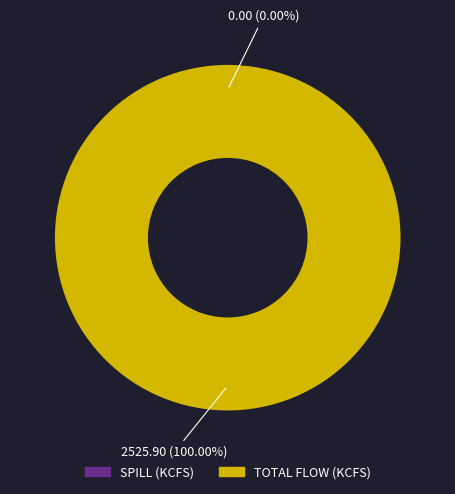

Between 30 and 2, which is larger?

30